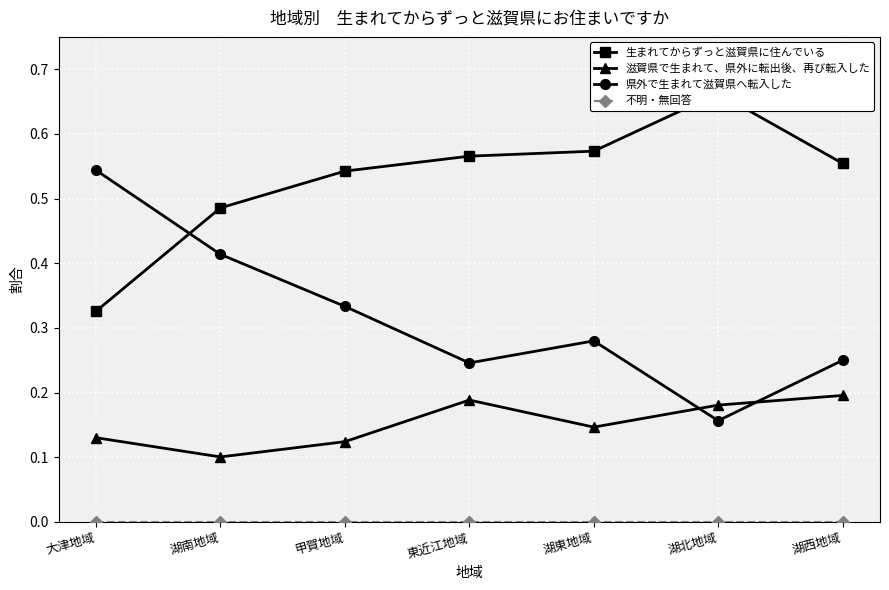

Is it true that 県外で生まれて滋賀県へ転入した equals 0.5 at 大津地域?

True